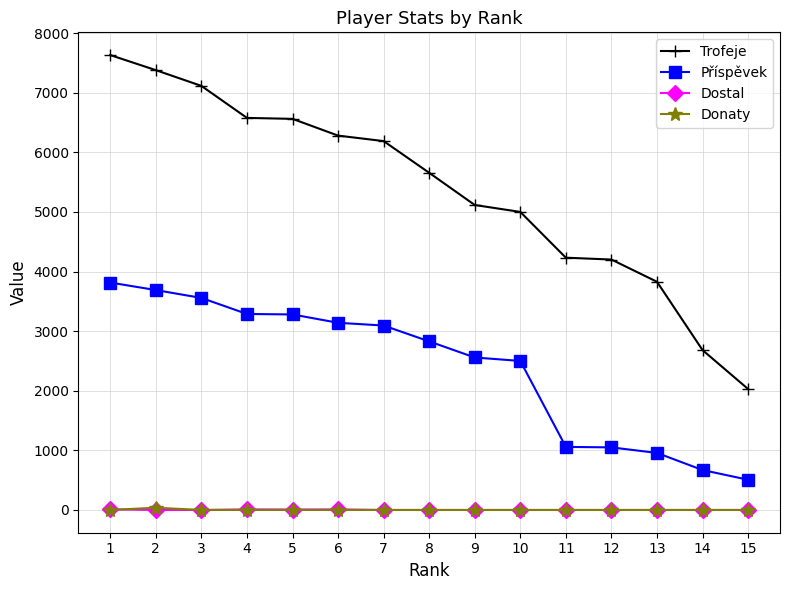

What is the greatest value displayed?

7631